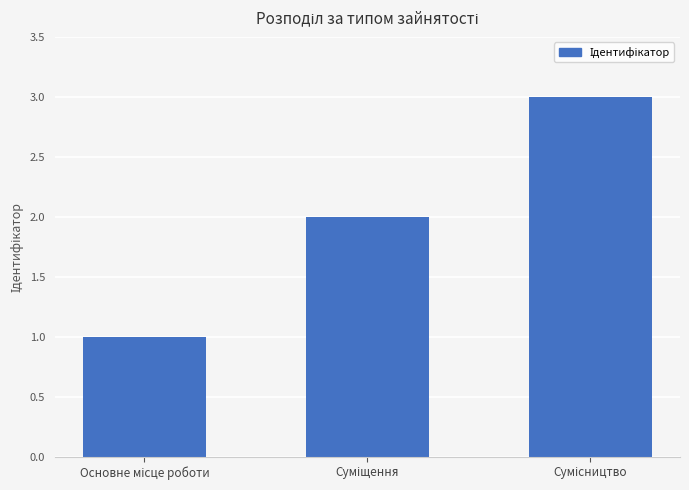

What is the sum of all values?

6